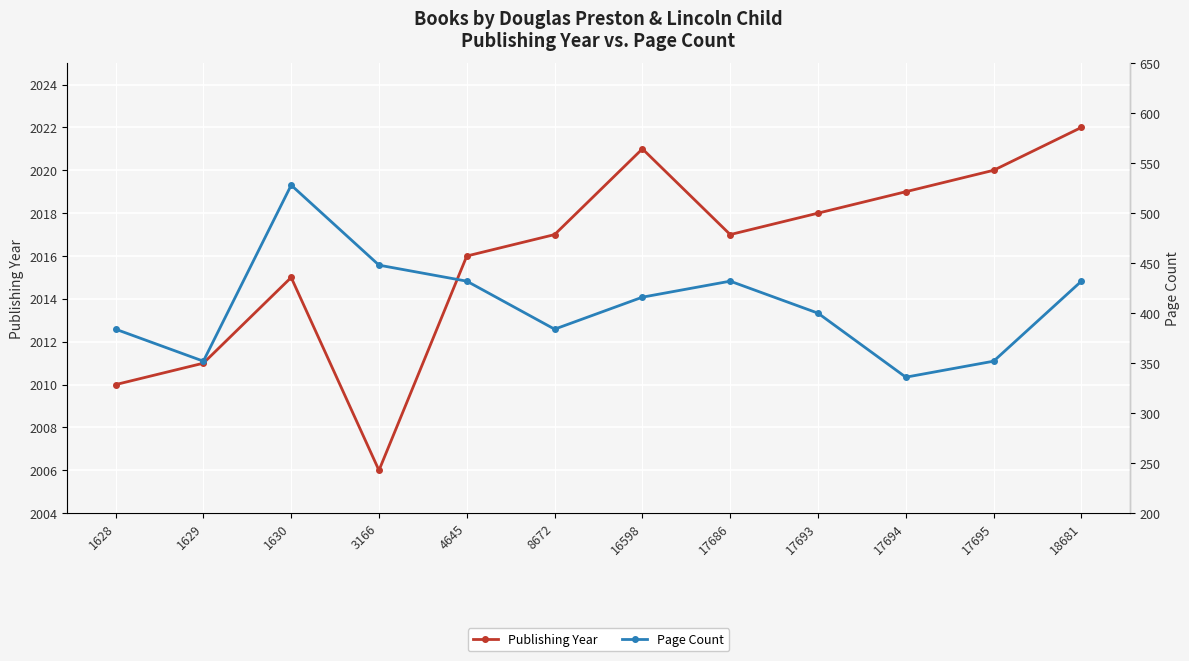

At which label does Publishing Year reach its minimum?

3166